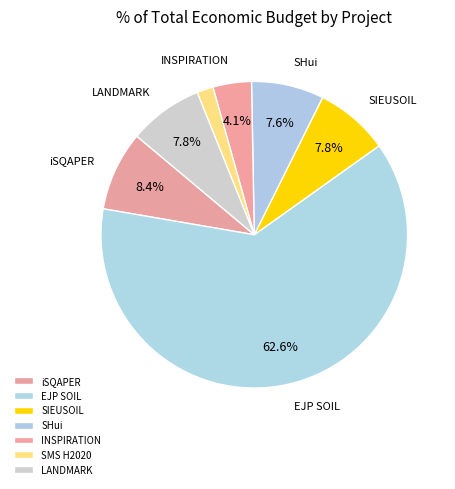

What percentage is the INSPIRATION slice, to the nearest percent?

4%